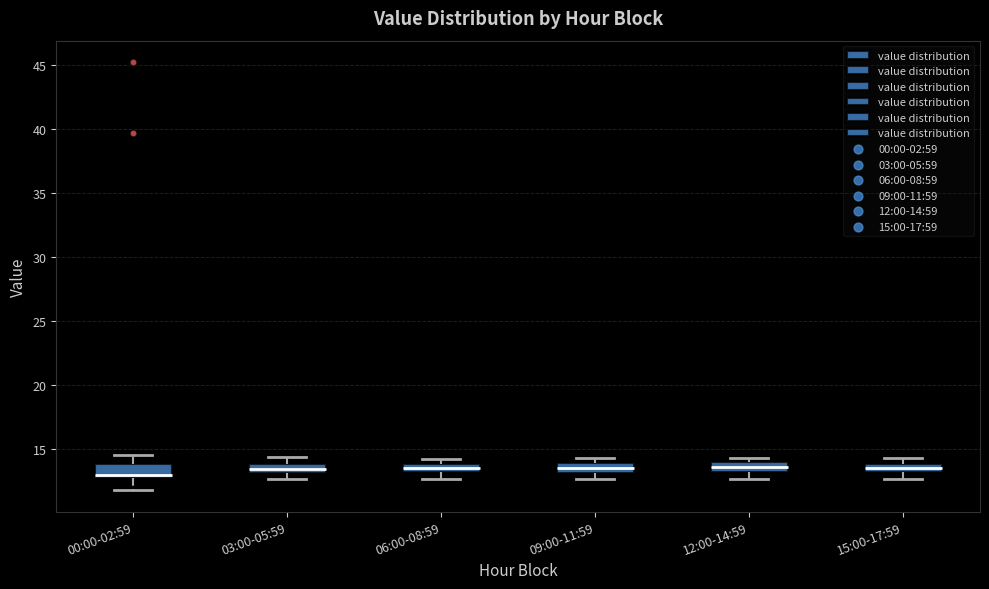

Where does the median line of the box for 12:00-14:59 sit on the y-axis? The values are not printed on the chart, so give them approximately, as read against the axis.

13.5